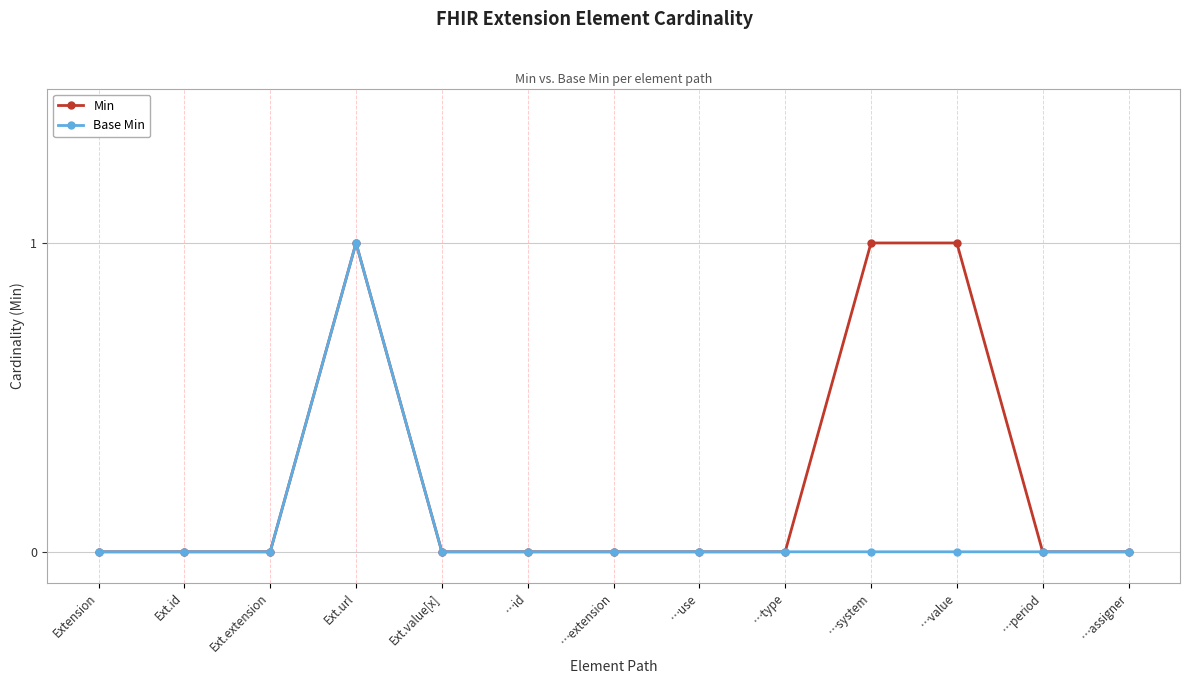

What is the label of the 7th point from the right?

…extension